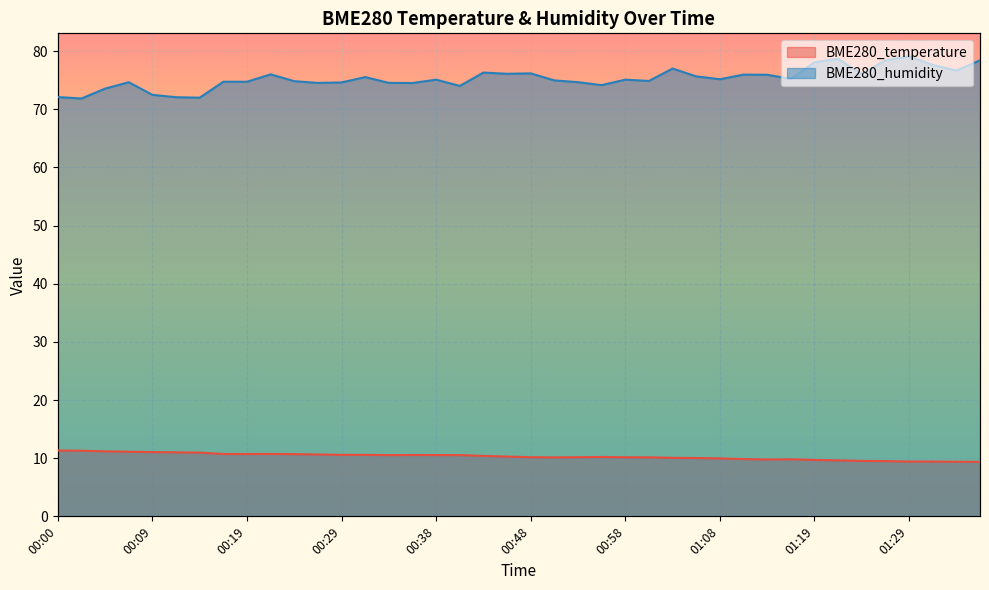

How many lines are shown in the chart?

2